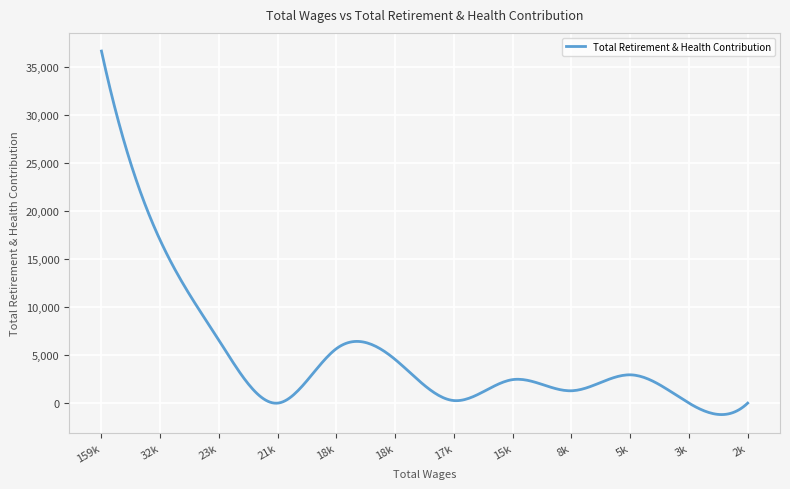

What is the difference between the maximum and minimum values?

37861.8